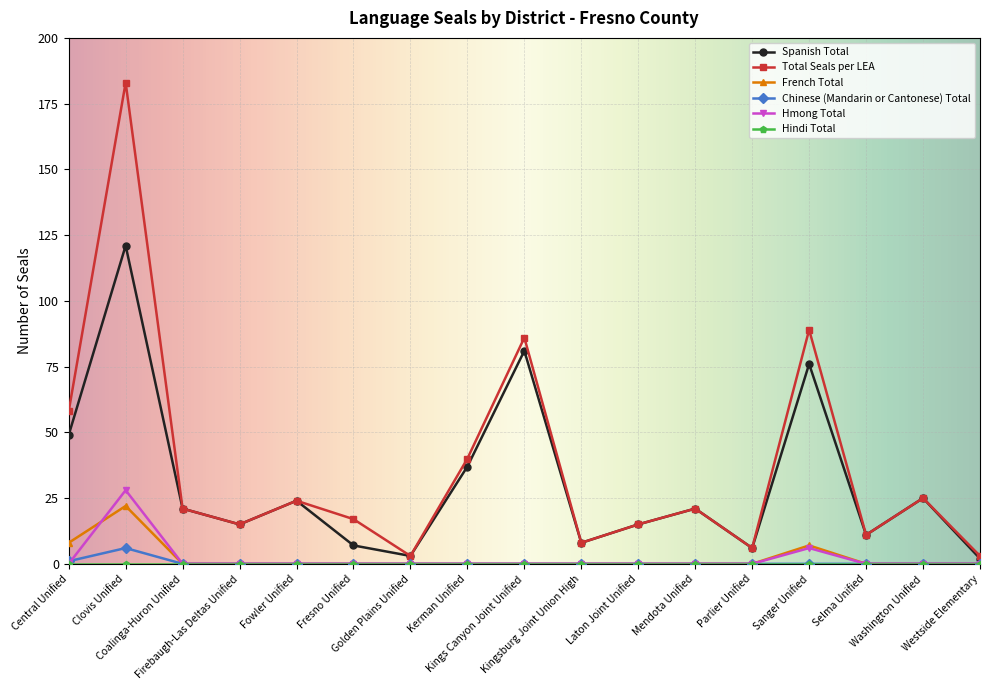

Does the chart have visible grid lines?

Yes